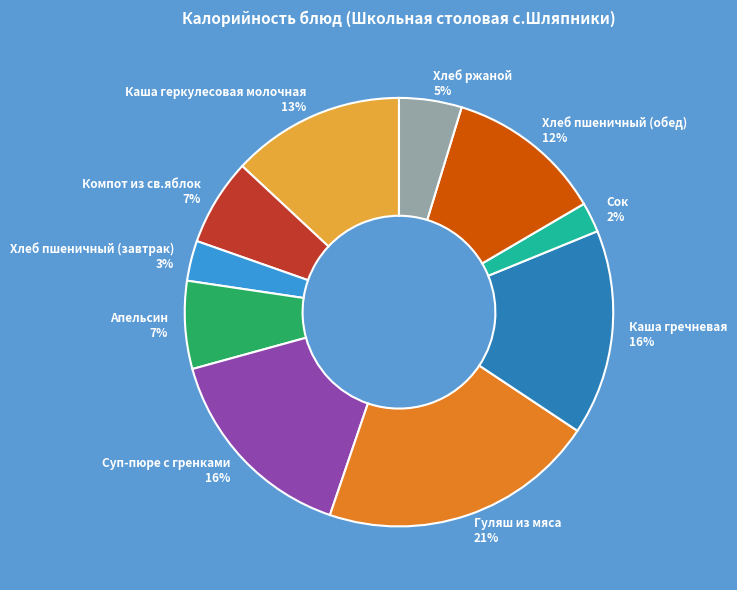

Which category has the smallest portion of the pie?

Сок